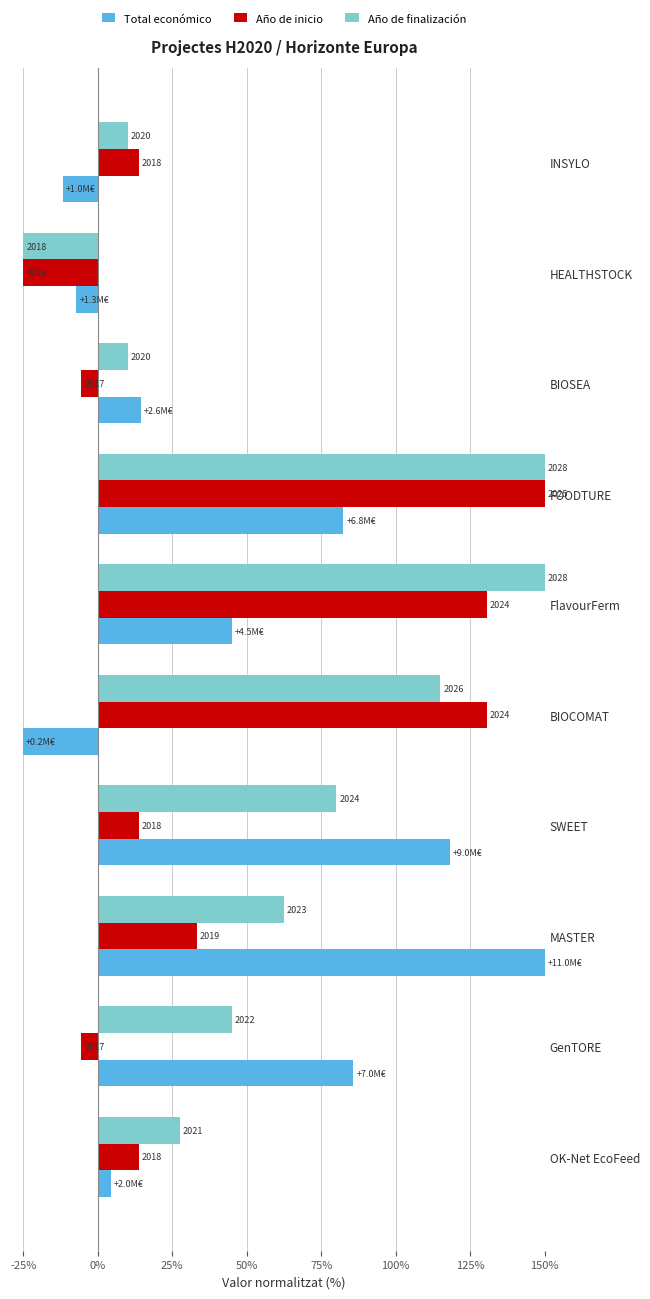

What are all the series names shown in the legend?

Total económico, Año de inicio, Año de finalización